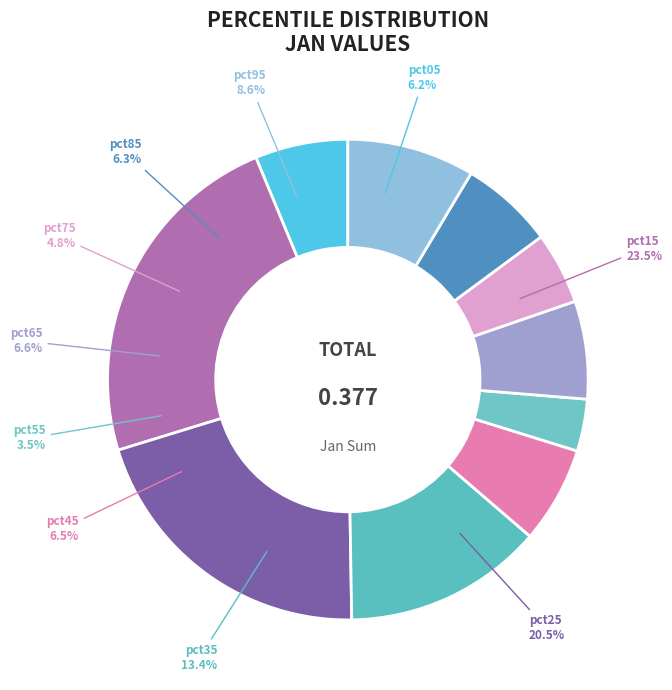

Which category has the smallest portion of the pie?

pct55